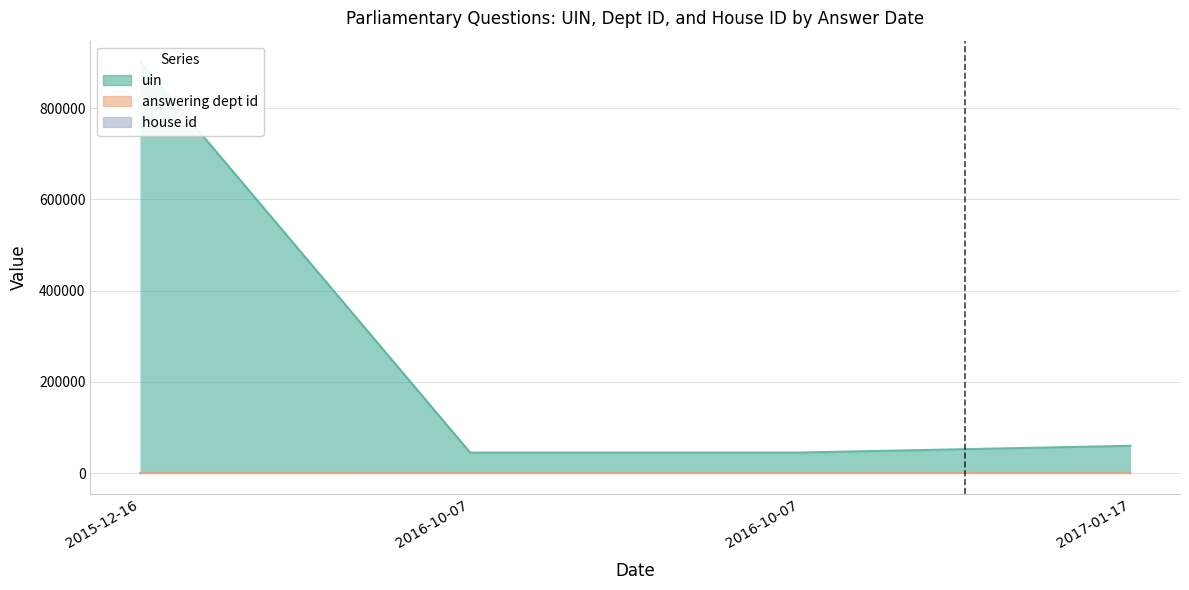

True or false: answering dept id and uin intersect in this chart.

False